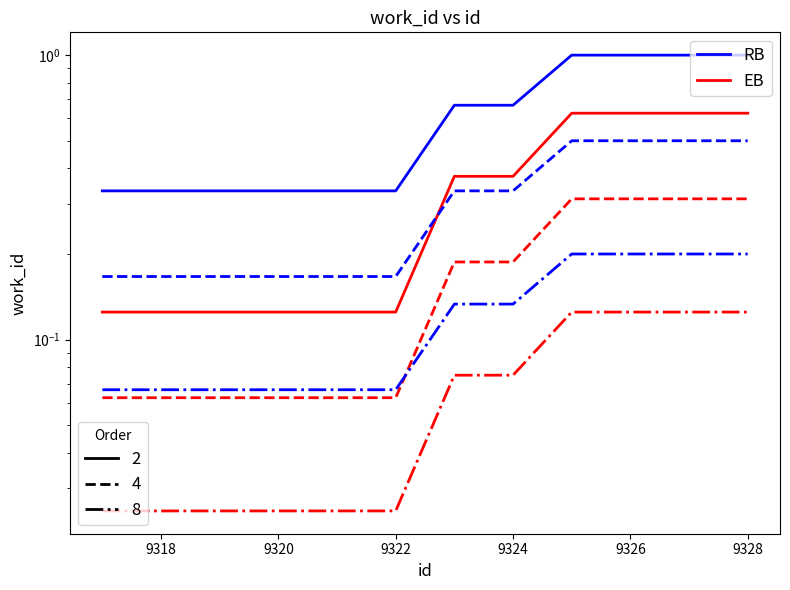

What is the sum of all RB values?

6.0